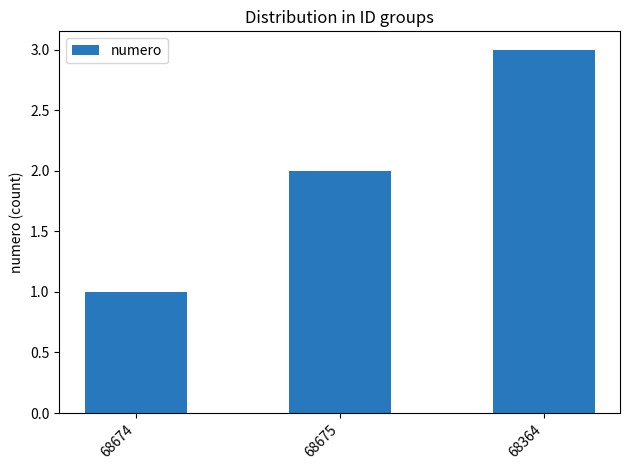

Rank the categories by value from highest to lowest.

68364, 68675, 68674